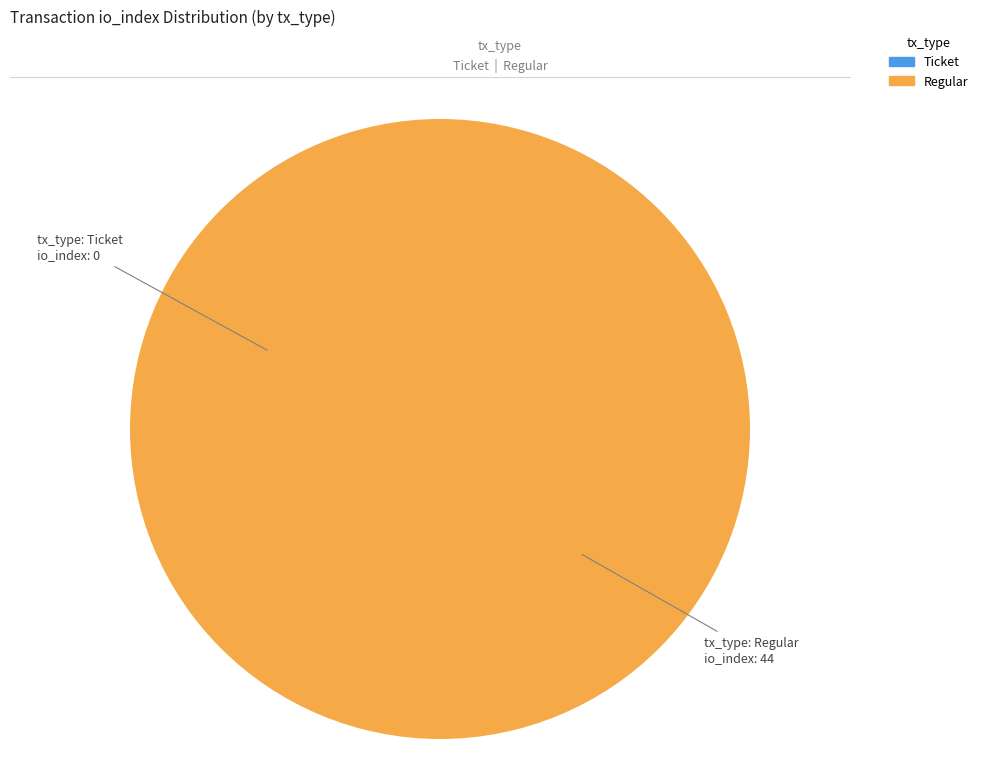

Does any single category account for the majority?

Yes